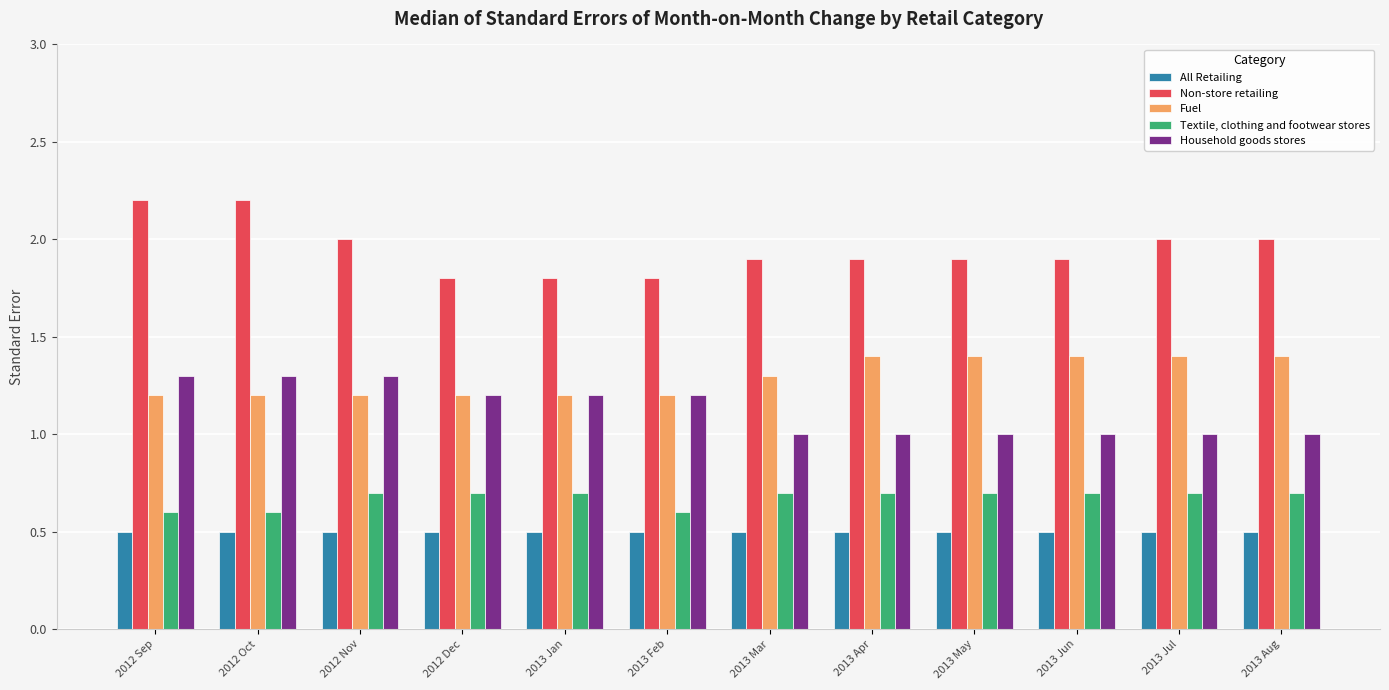

What is the minimum value for Textile, clothing and footwear stores?

0.6